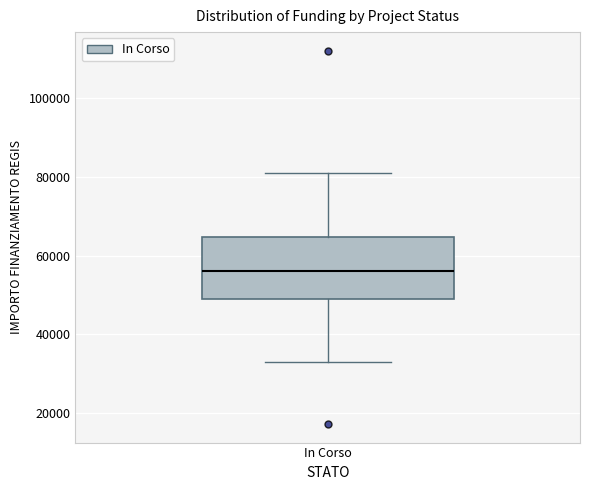

Transcribe this box plot: give where the median line is, the range the box spans, and where the two whiskers end, as read against the y-axis. The values are not printed on the chart, so give them approximately, as read against the axis.

median 56000, box 50000 to 64000, whiskers 32000 to 80000